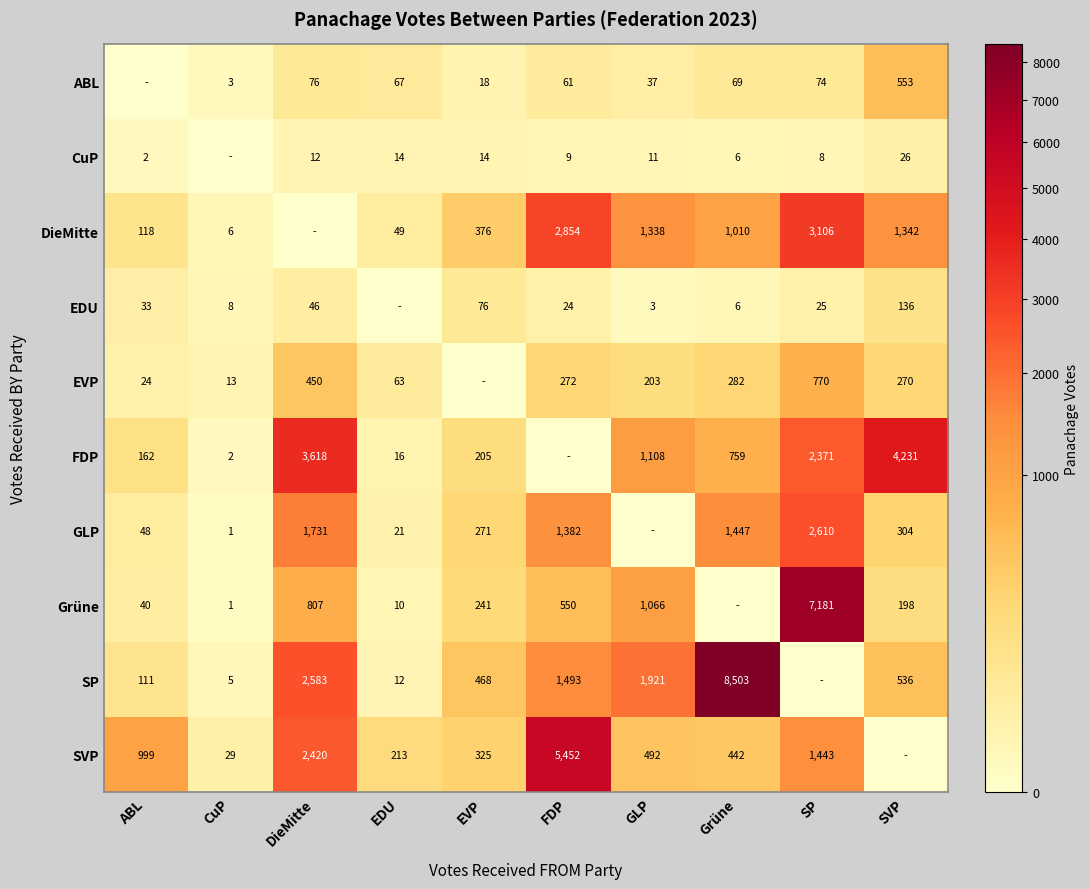

Is the value of SVP at SP greater than the value of Grüne at DieMitte?

Yes